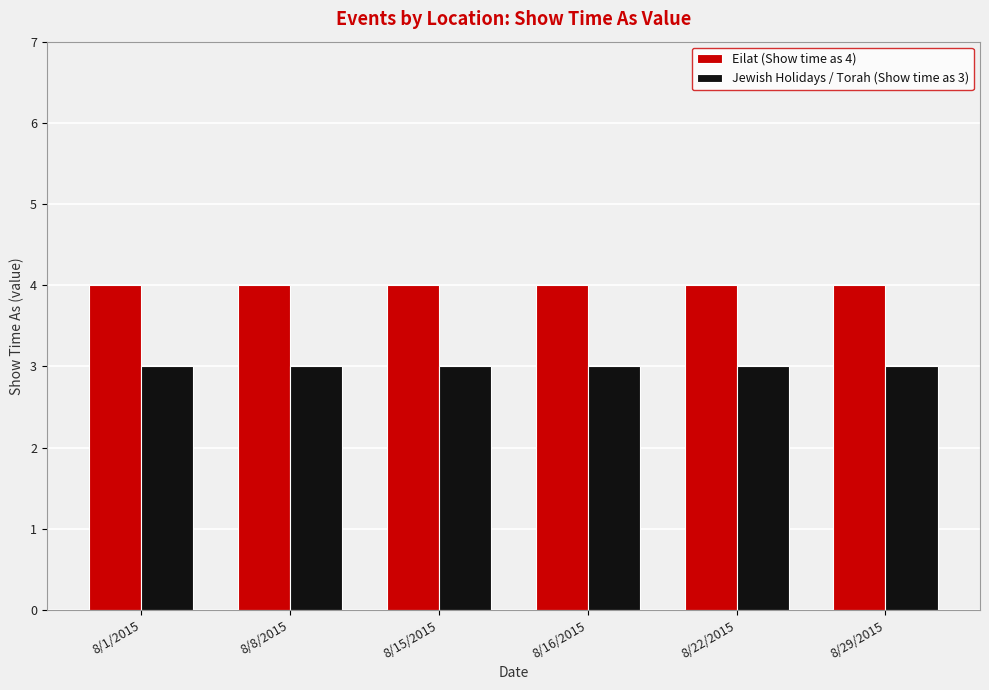

Rank the series by their average value, from lowest to highest.

Jewish Holidays / Torah (Show time as 3), Eilat (Show time as 4)